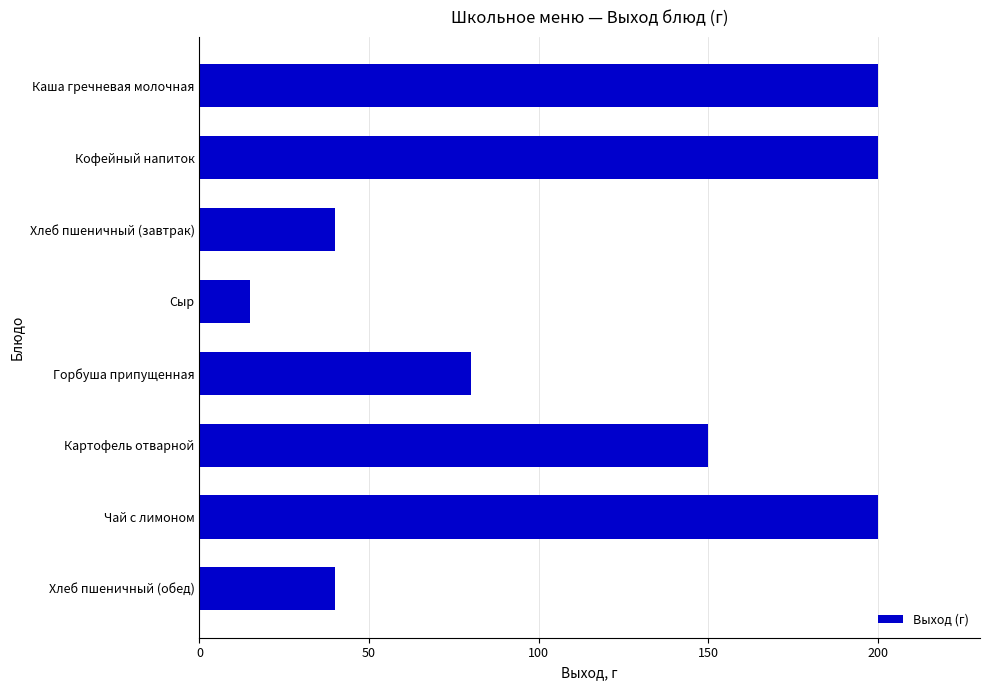

Is it true that the value at Хлеб пшеничный (завтрак) is 40?

True